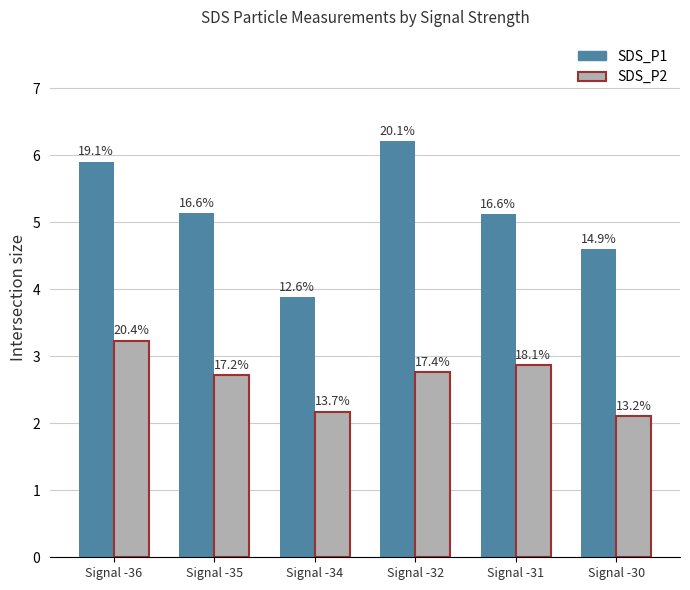

Between Signal -32 and Signal -31, which is larger?

Signal -32